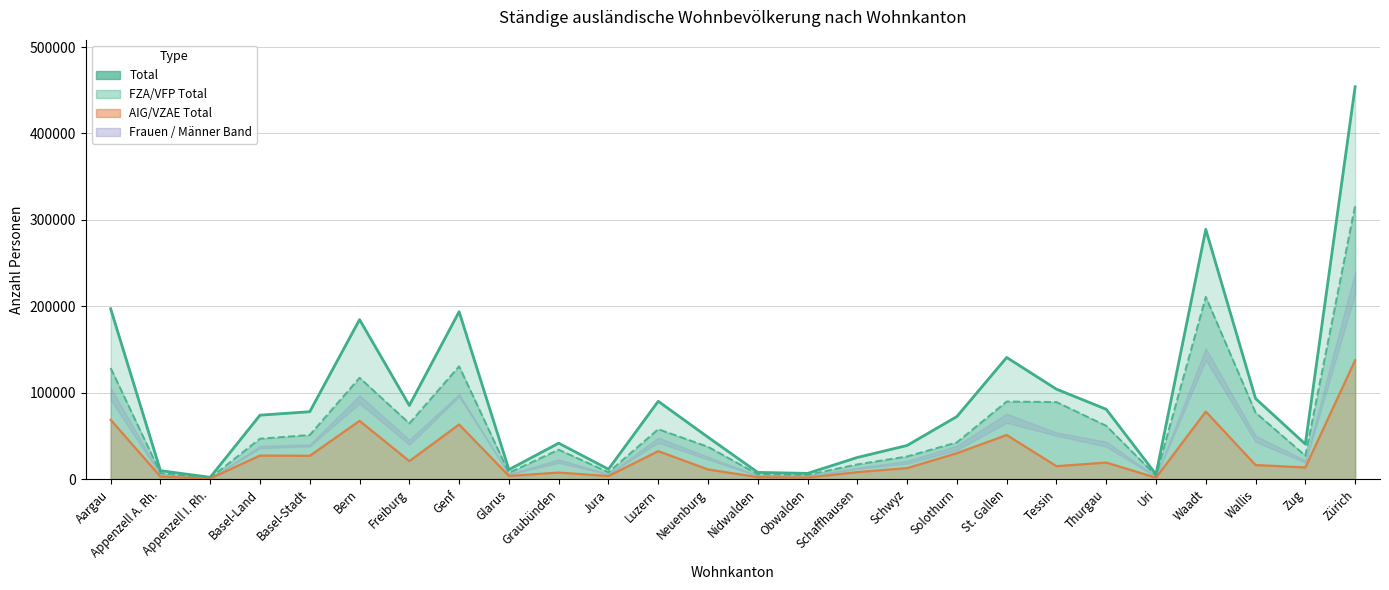

Reading right to left, list all the values displayed in this chart.

454030	40440	93157	288945	5463	80740	104028	140725	72349	38860	24976	6562	7675	48440	90005	11373	41505	10879	193691	85145	184543	77931	73933	2000	9689	197056